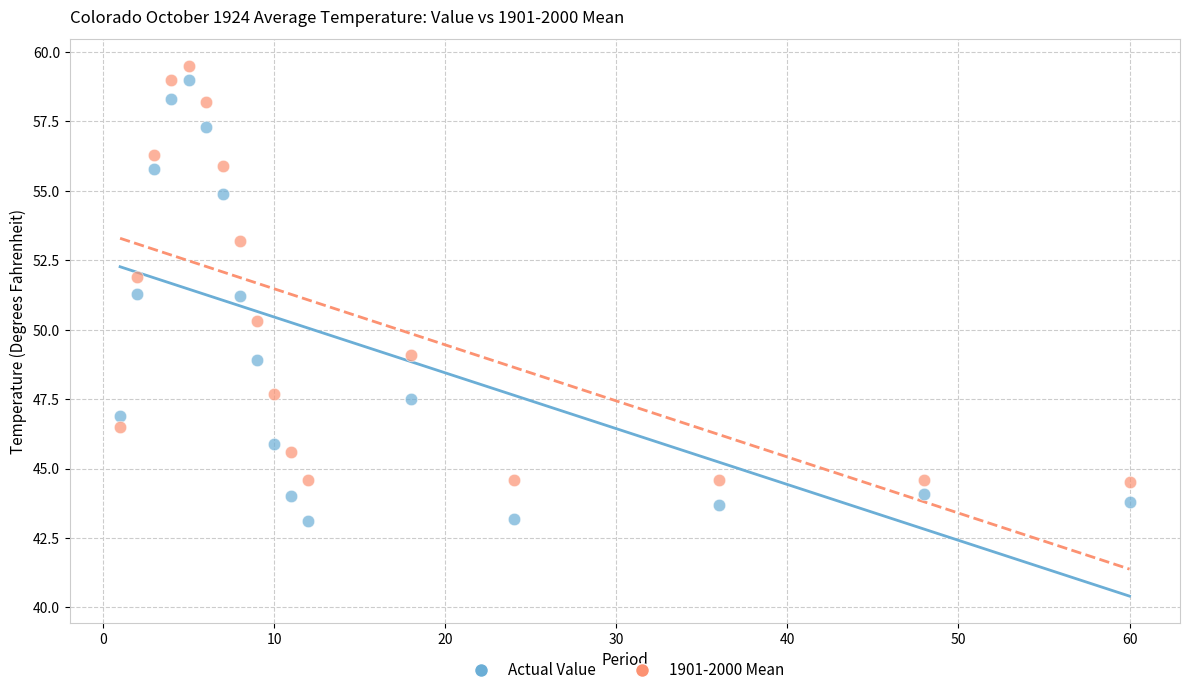

Which series has the largest Y range (max minus min)?

Actual Value